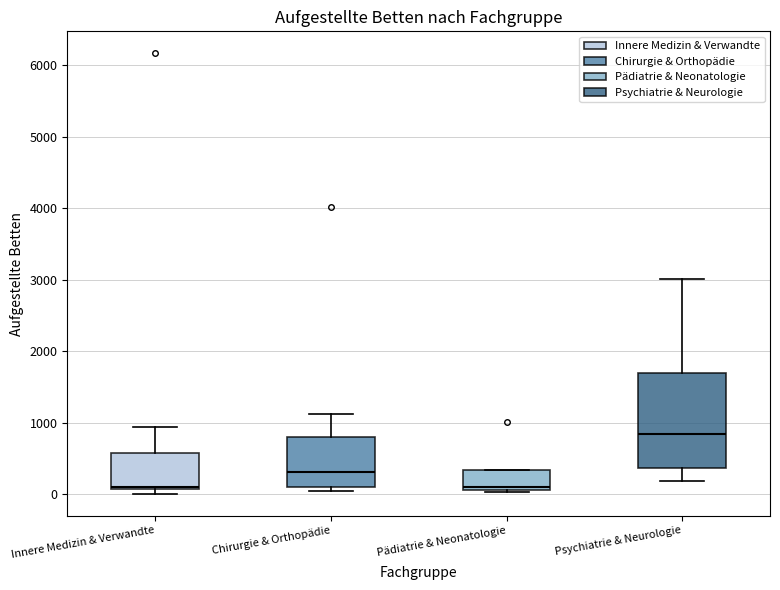

Reading left to right, read every box against the y-axis: the position of its median line, the range the box covers, and the ends of its whiskers. The values are not printed on the chart, so give them approximately, as read against the axis.

Innere Medizin & Verwandte: median 100, box 100 to 600, whiskers 0 to 900
Chirurgie & Orthopädie: median 300, box 100 to 800, whiskers 0 to 1100
Pädiatrie & Neonatologie: median 100 (just above the box's lower edge), box 100 to 300, whiskers 0 to 300
Psychiatrie & Neurologie: median 800, box 400 to 1700, whiskers 200 to 3000